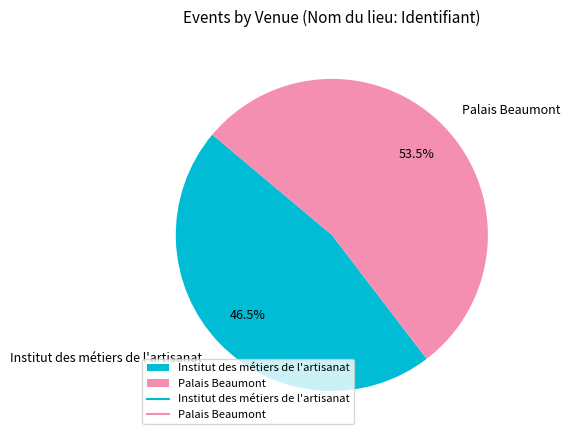

What is the largest slice in the pie chart?

Palais Beaumont